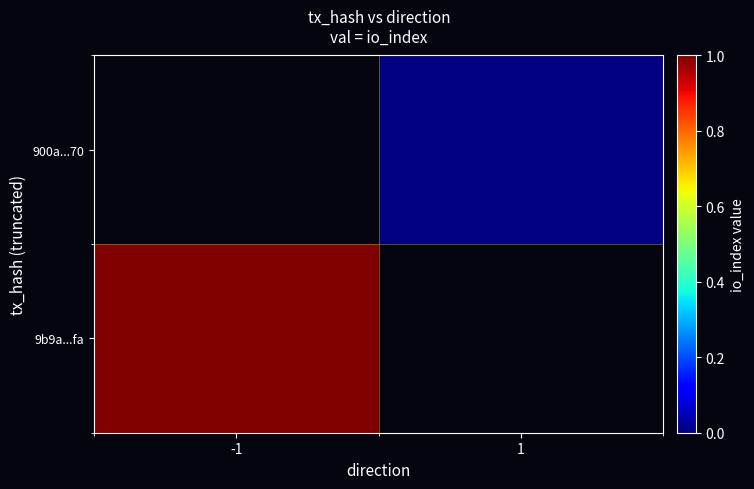

List the series in order of their peak value, lowest first.

9b9a...fa, 900a...70